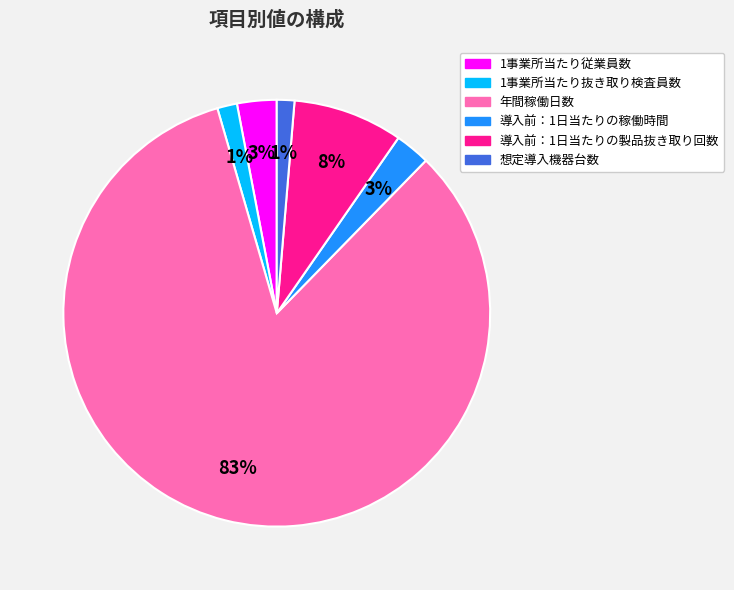

What is the largest slice in the pie chart?

年間稼働日数